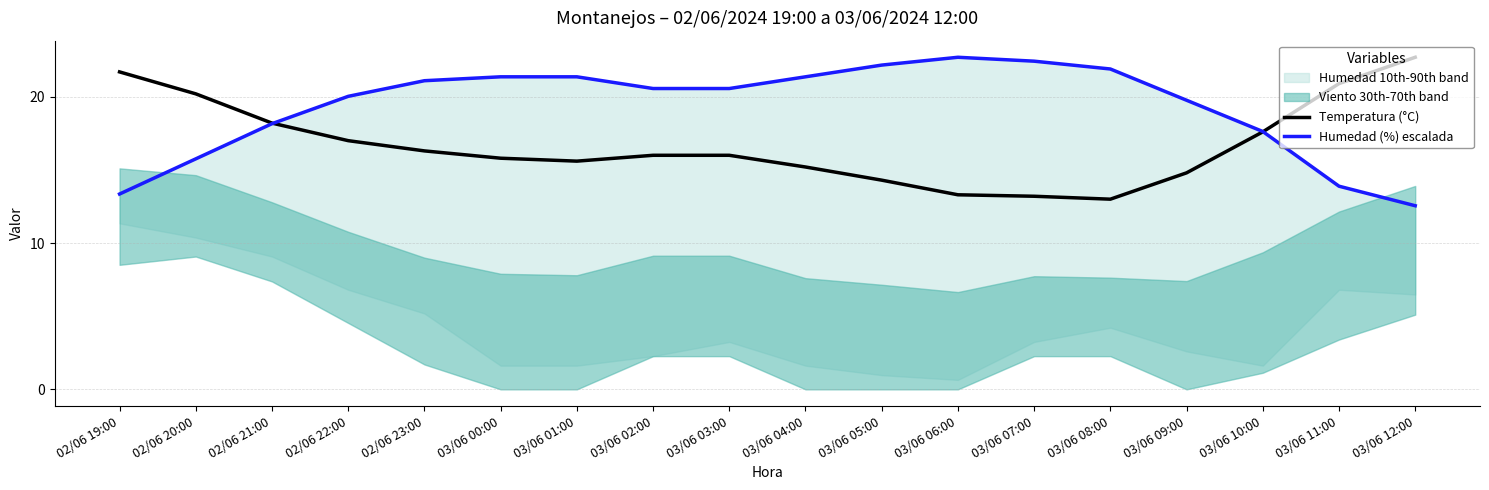

True or false: Temperatura (°C) has a value of 21.7 at 02/06 19:00.

True